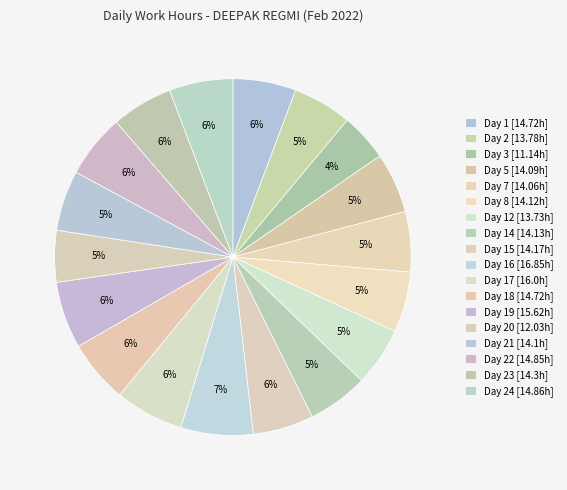

How many segments does this pie chart have?

18